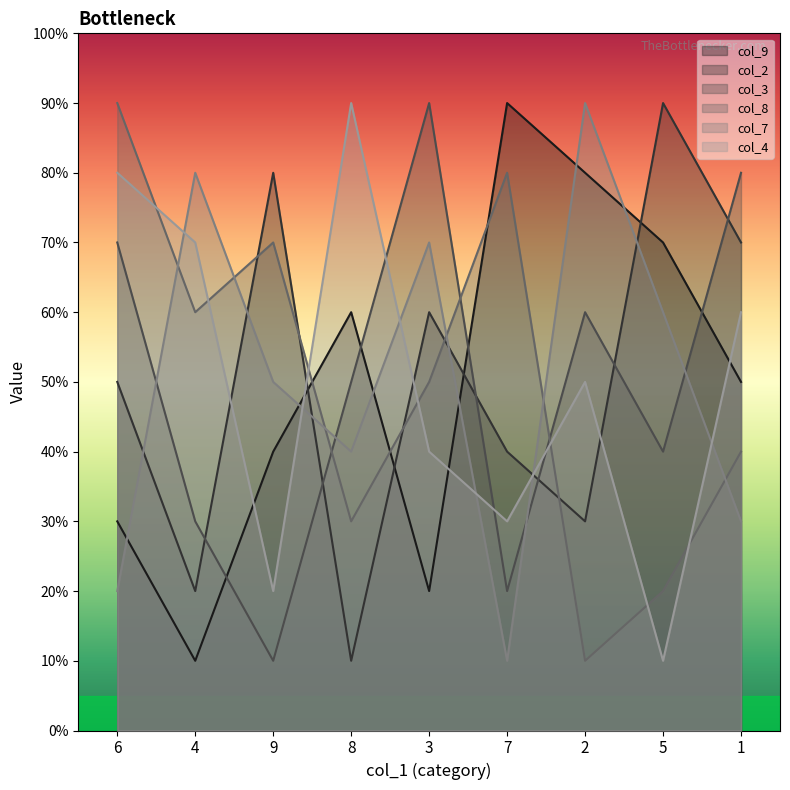

Which label corresponds to the smallest value in the chart?

4